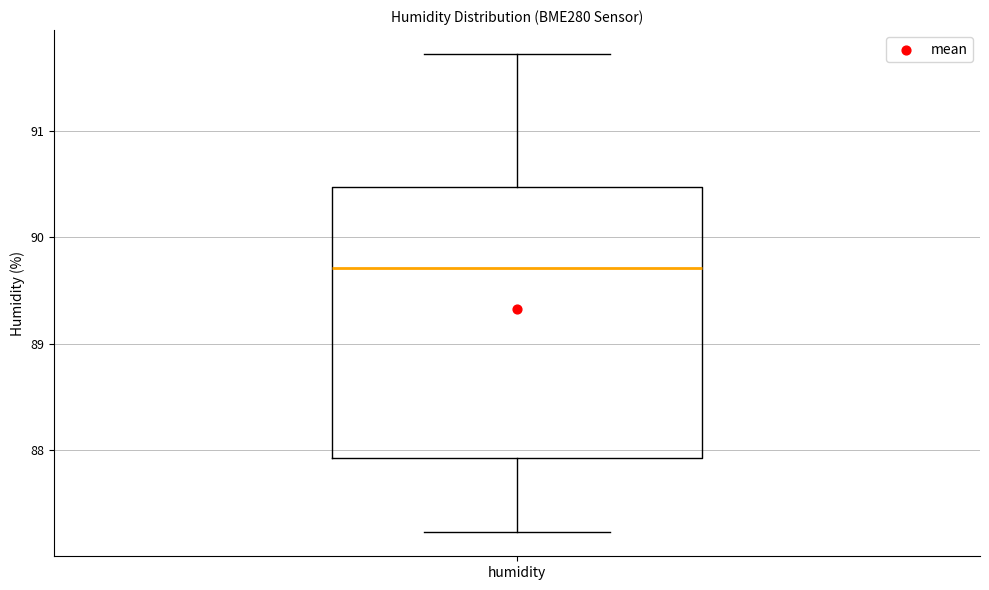

Read this box plot against the y-axis: the position of the median line, the range covered by the box, and the ends of both whiskers. The values are not printed on the chart, so give them approximately, as read against the axis.

median 89.7, box 87.9 to 90.5, whiskers 87.2 to 91.7